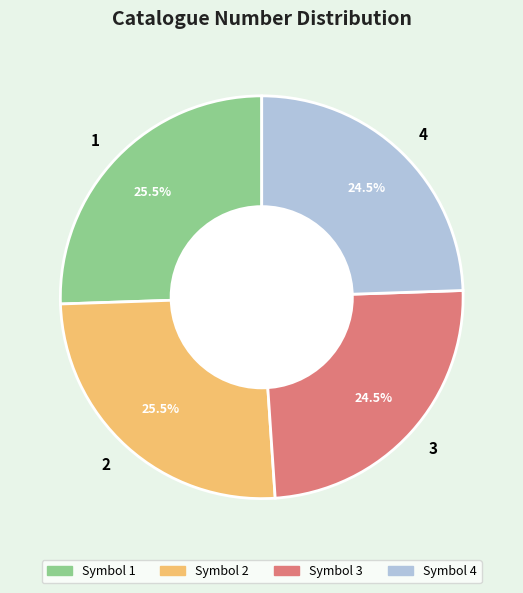

To the nearest percent, what is the average slice percentage?

25%